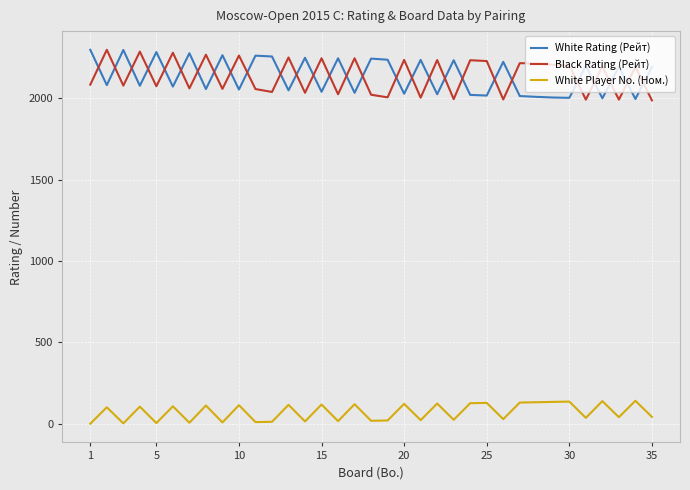

What is the difference between the maximum and minimum values in the Black Rating (Рейт) series?

311